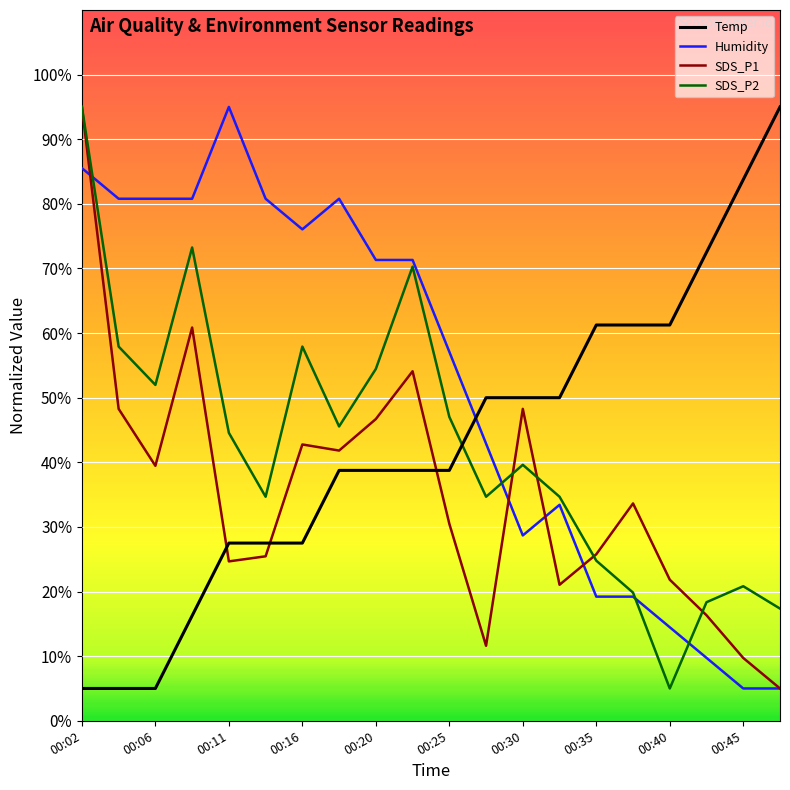

True or false: Temp and SDS_P1 cross at least once.

True